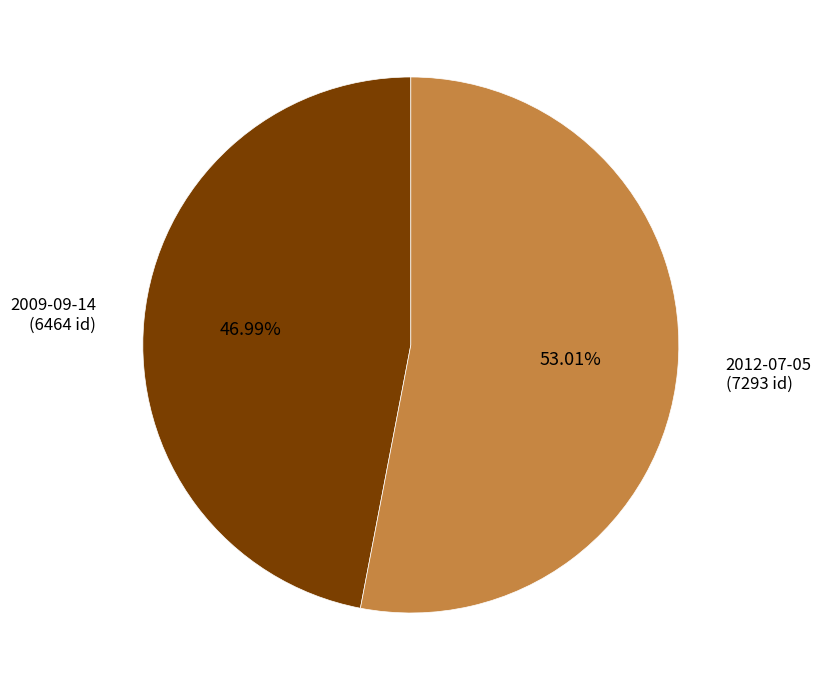

True or false: 2012-07-05 accounts for 53% of the total.

True